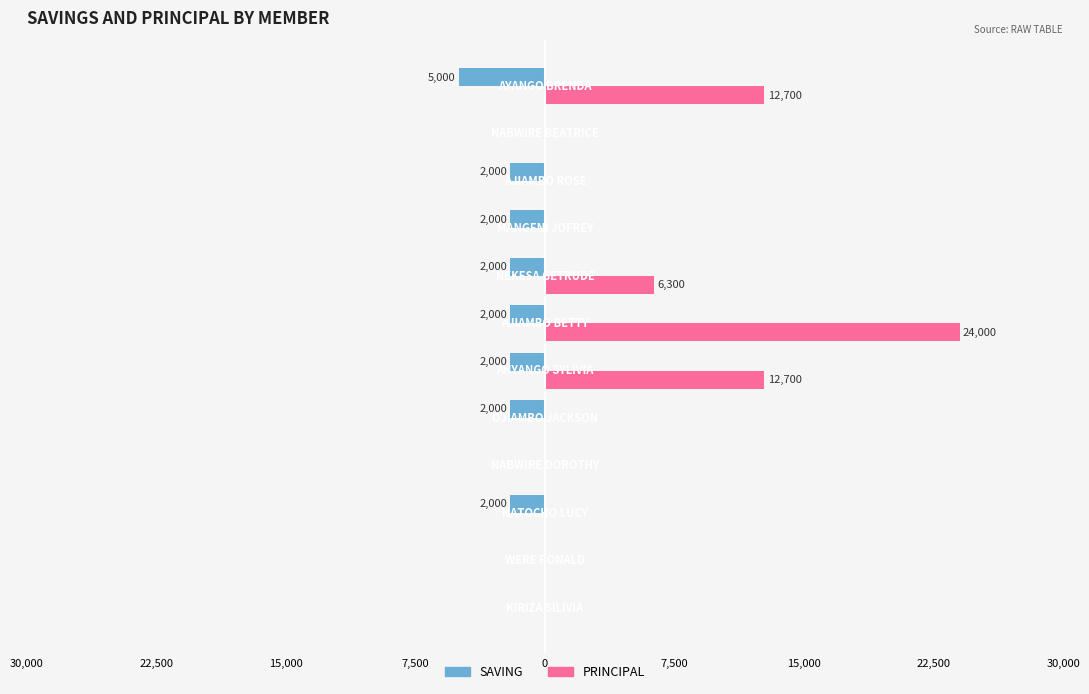

What are all the series names shown in the legend?

SAVING, PRINCIPAL